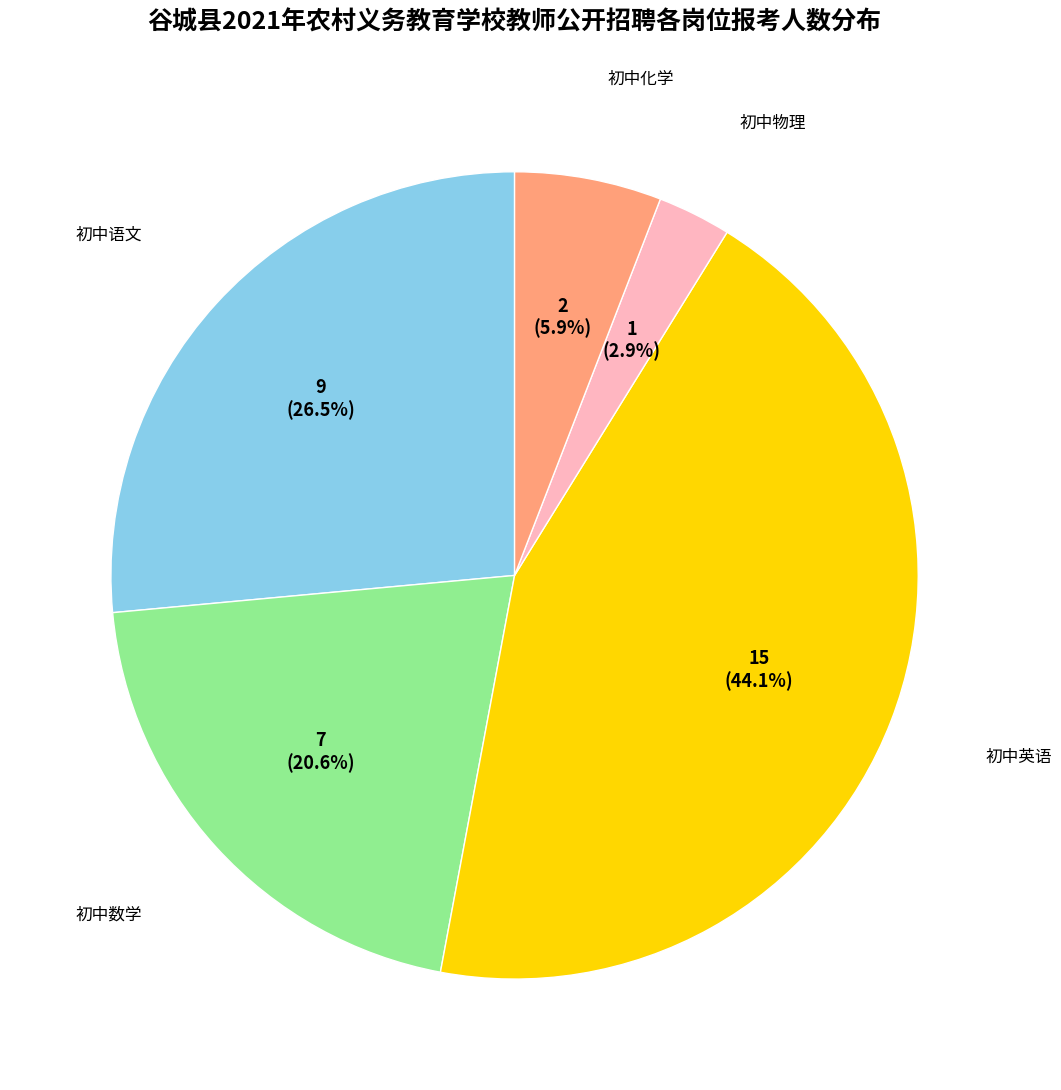

How many slices are in this pie chart?

5